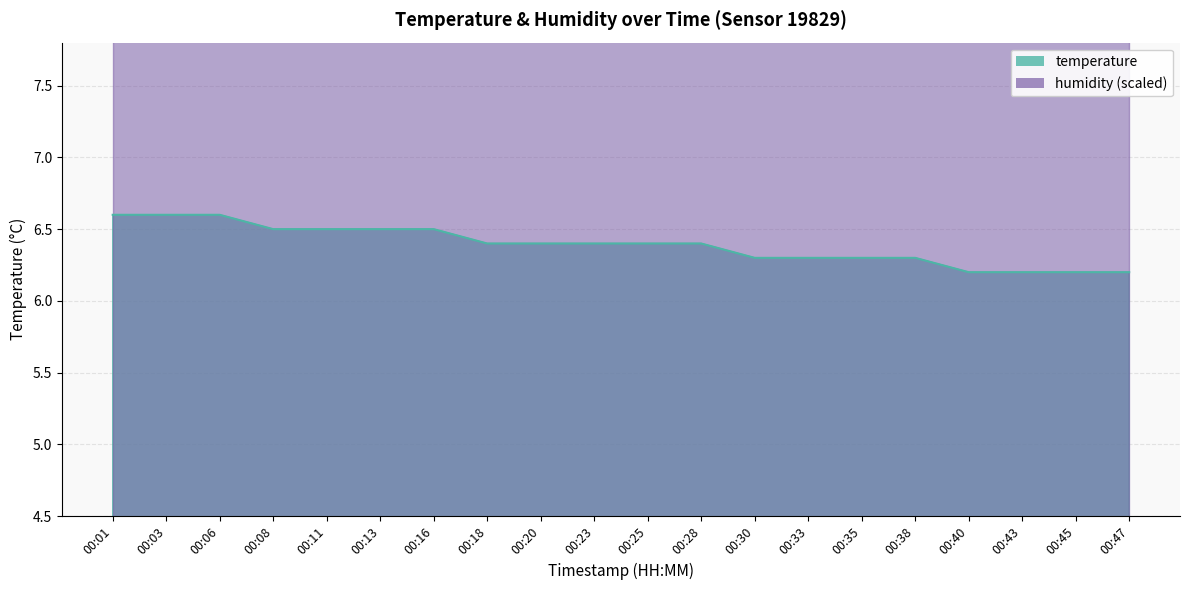

True or false: there are more than 1 points higher than both neighbors.

False